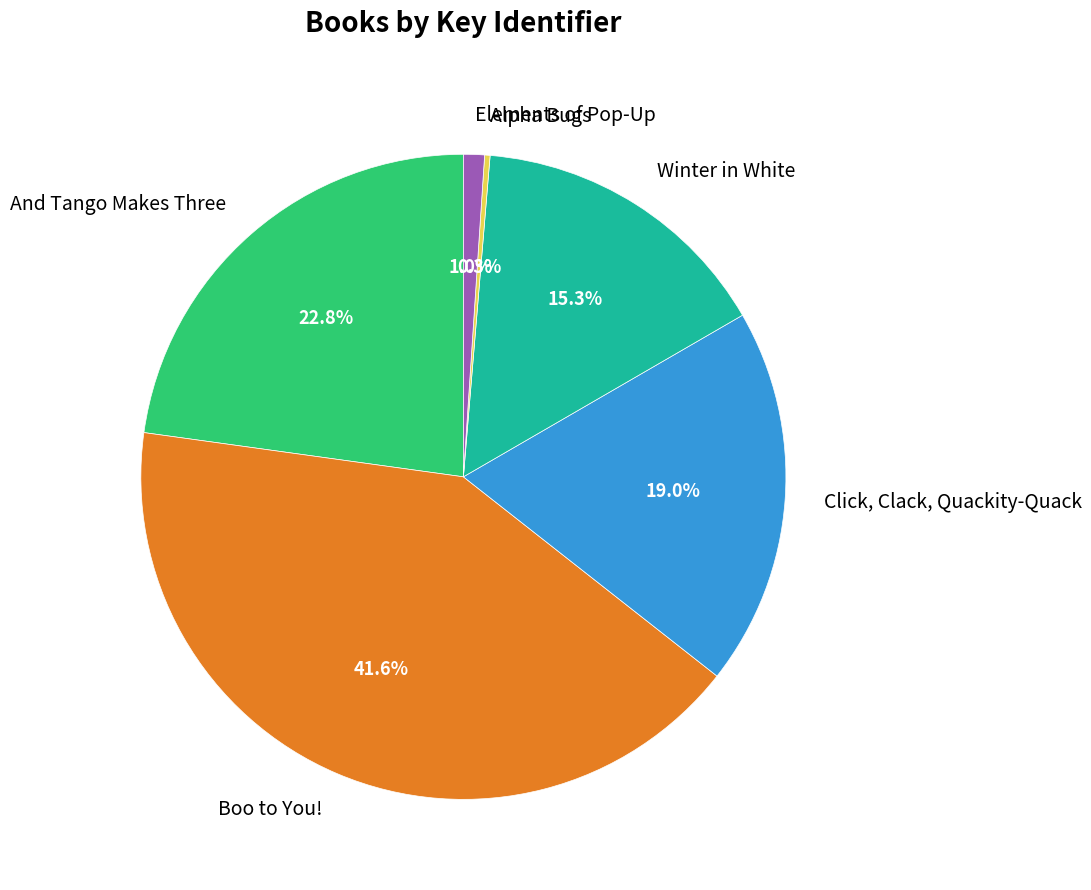

What percentage is NOT represented by And Tango Makes Three?

77.2%